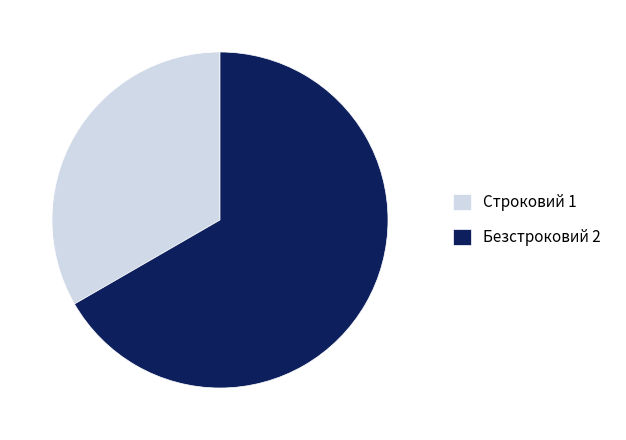

What is the ratio of the value at Безстроковий 2 to the value at Строковий 1?

2.0